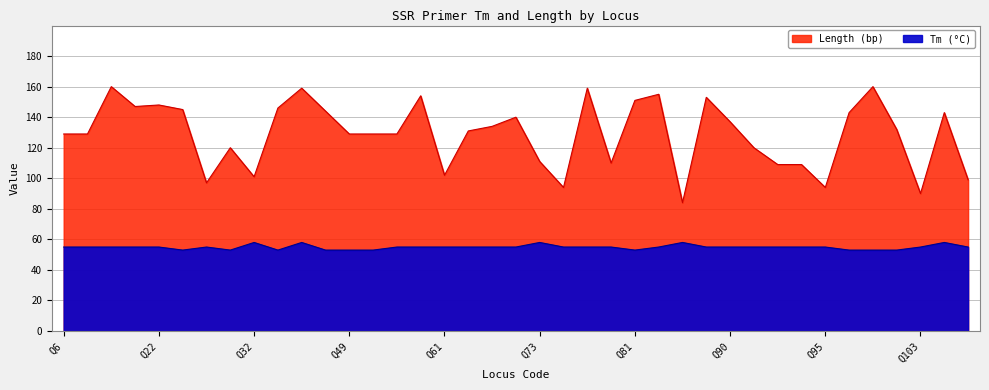

What is the difference between the maximum and minimum values in the Tm_53 series?

5